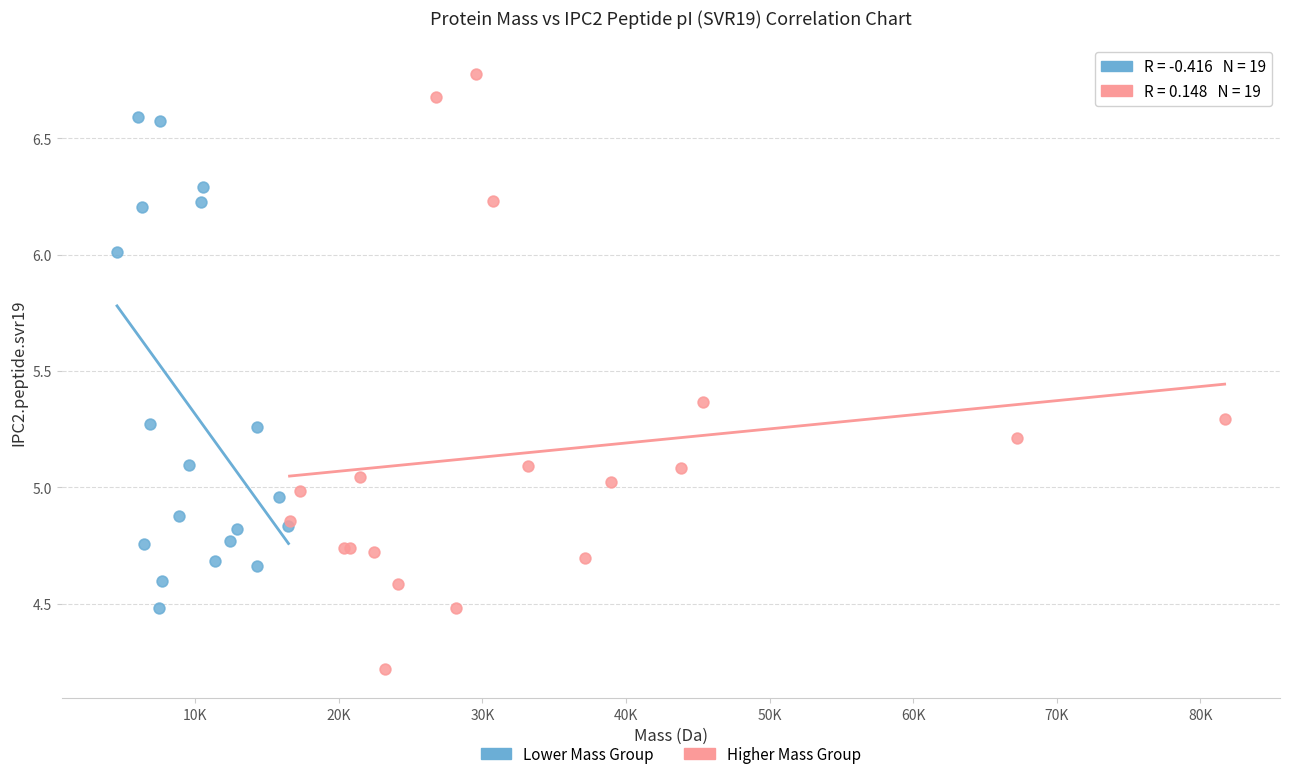

Which series reaches the minimum Y coordinate?

Higher Mass Group